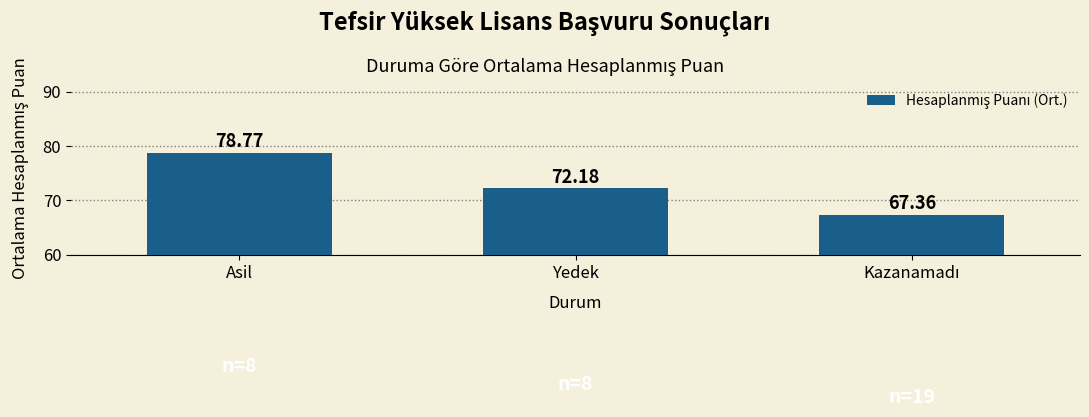

Which label corresponds to the largest value in the chart?

Asil